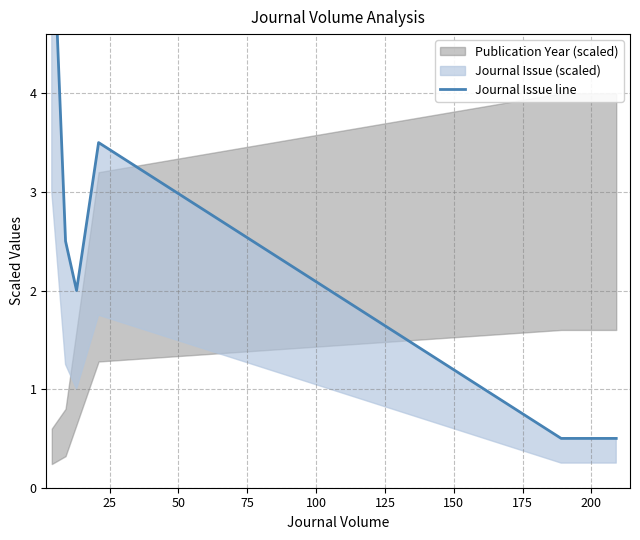

How many values are below 2?

2